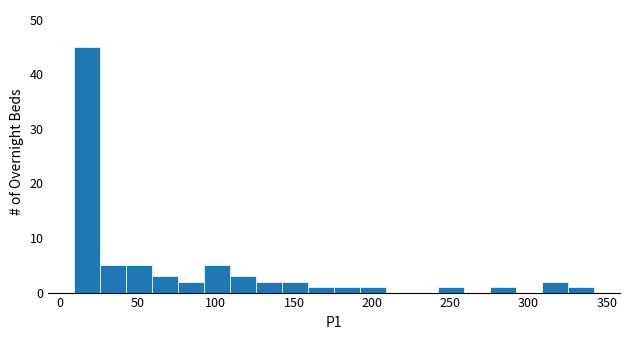

Read against the x-axis, roughly where is the centre of the tallest bar?

20